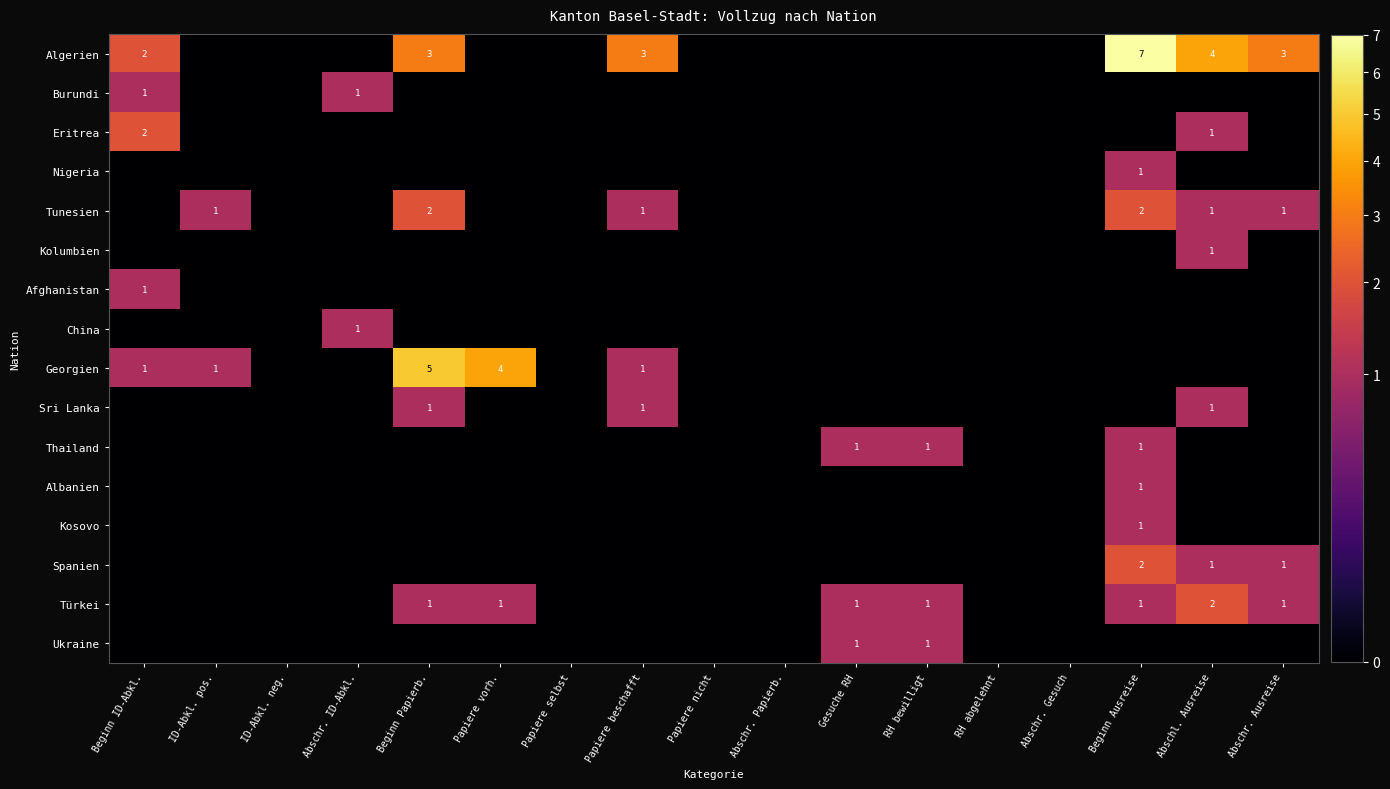

Between Beginn Papierb. and ID-Abkl. neg., which is larger?

Beginn Papierb.